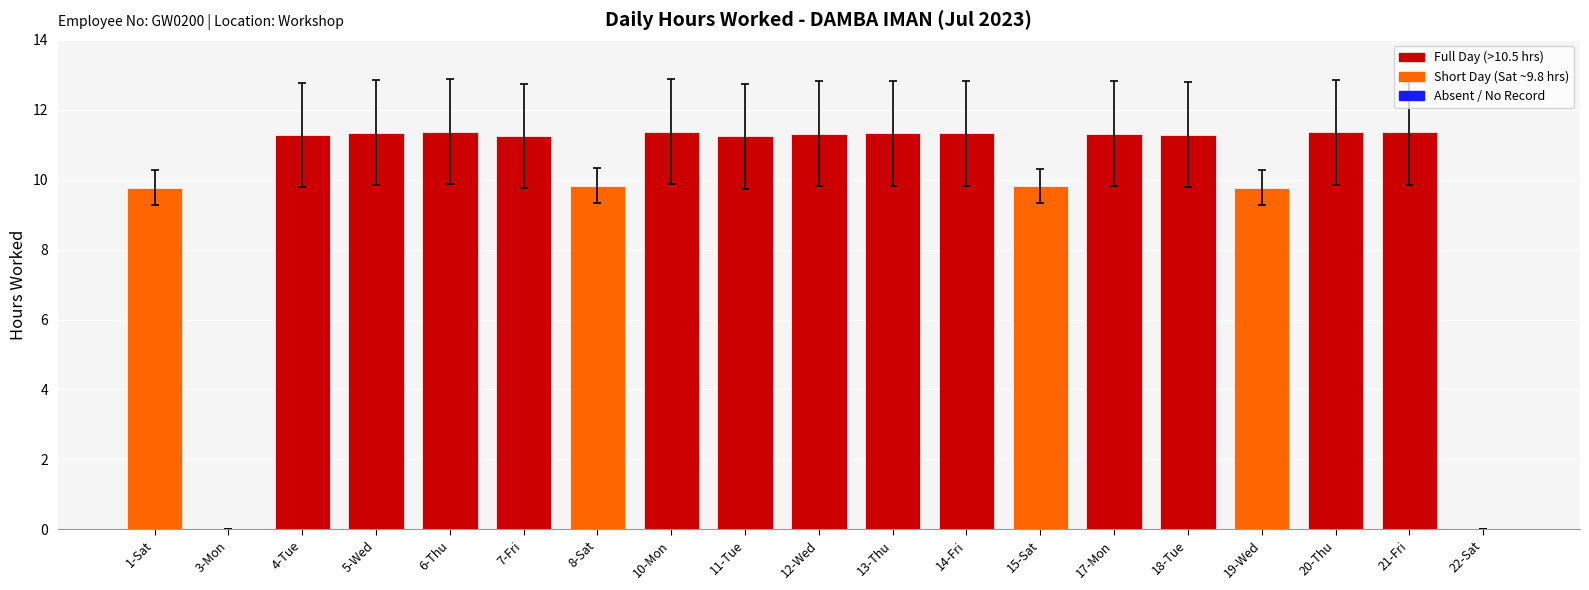

What is the average value?

9.8